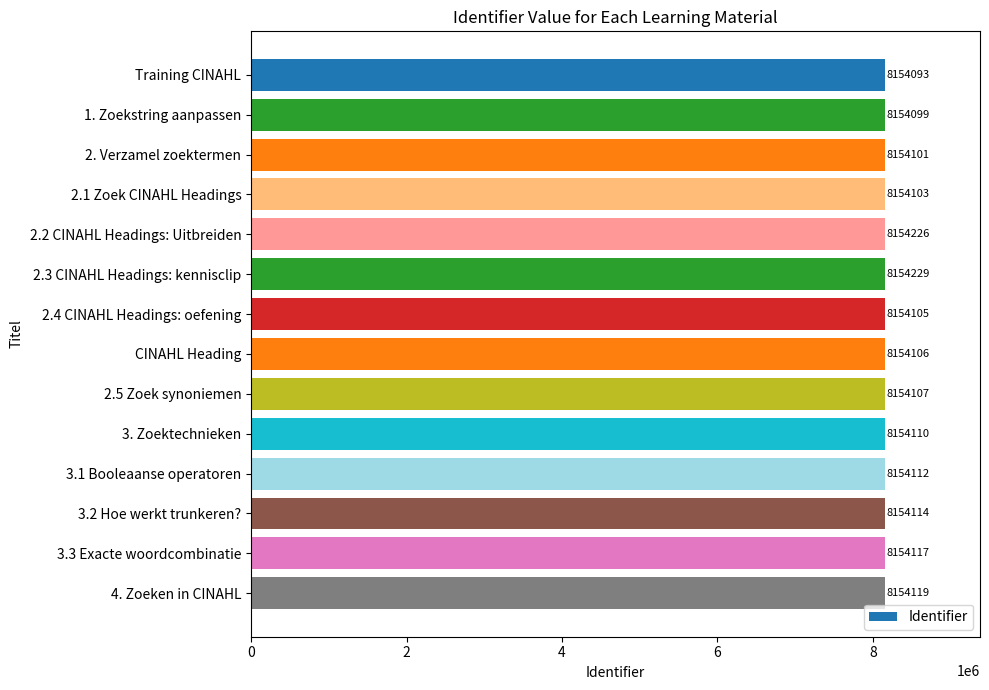

The value at CINAHL Heading is 14526671. True or false?

False